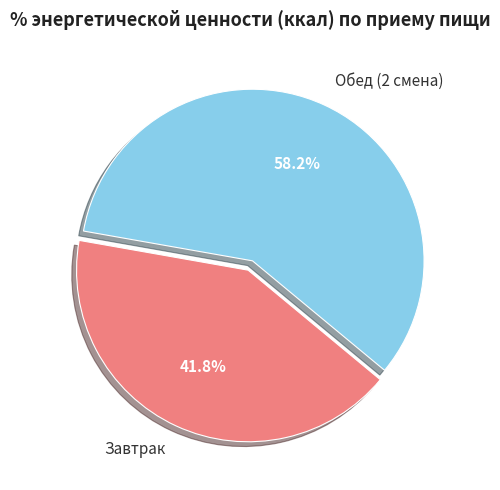

To the nearest percent, what is the difference between the largest and smallest slice percentages?

16%